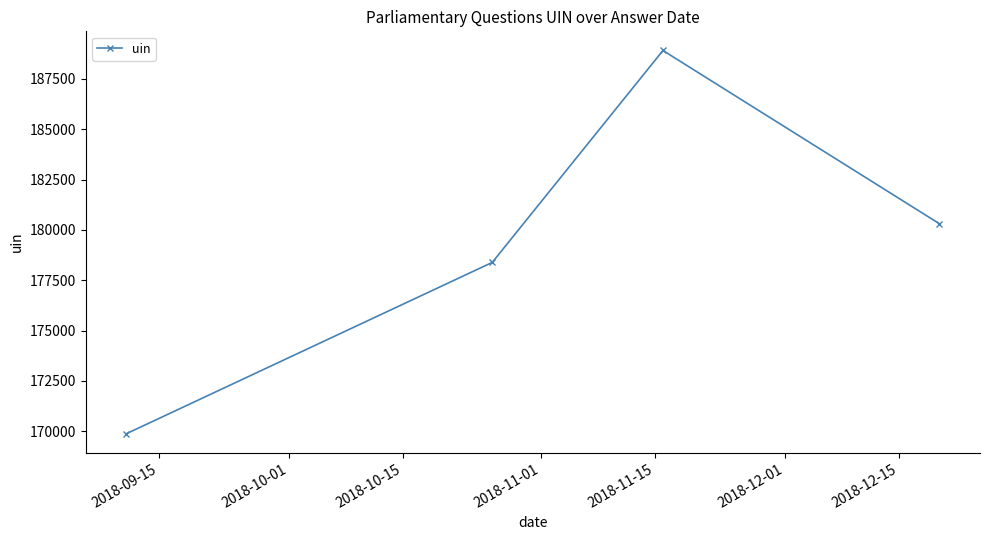

What is the difference between the maximum and minimum values?

19028